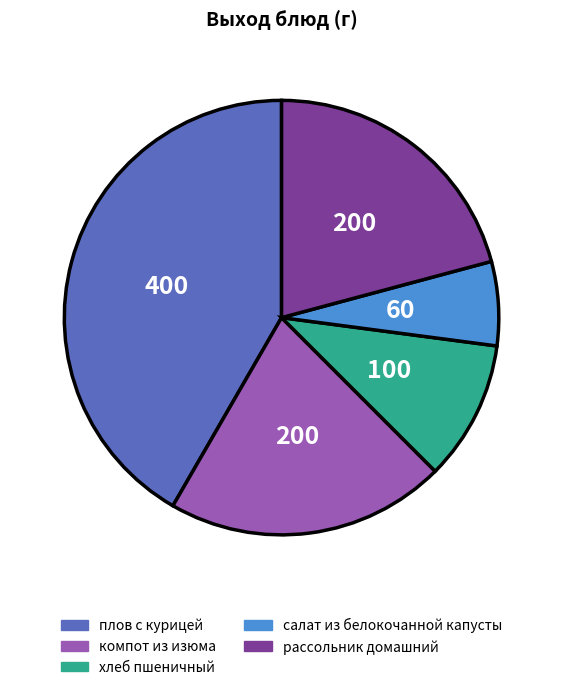

Combined, do плов с курицей and рассольник домашний account for over 50%?

Yes